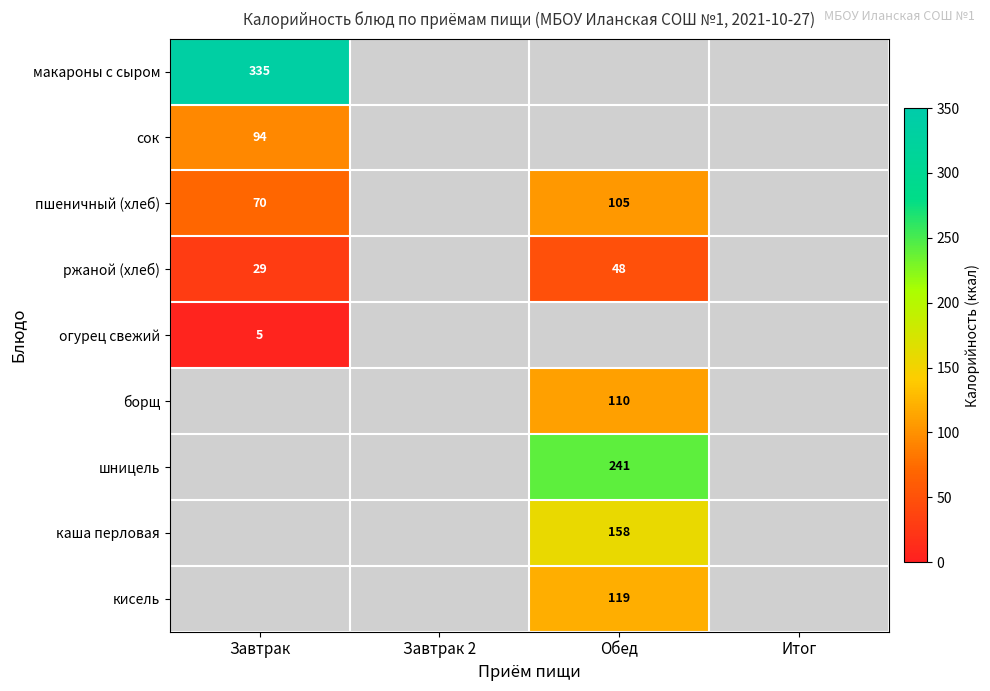

At which category does the chart reach its minimum across all series?

Завтрак